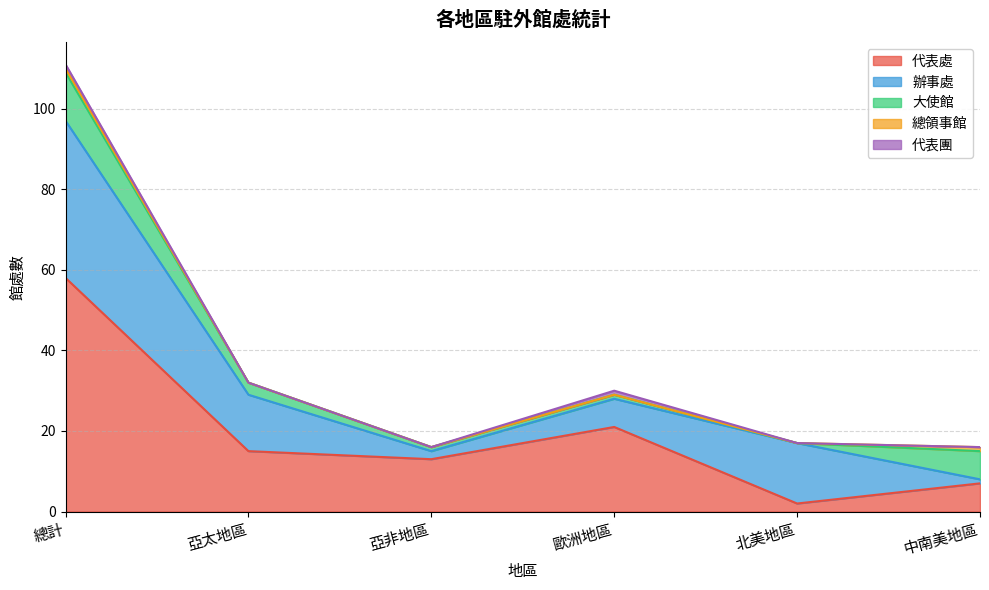

What is the spread (max minus min) of values at 亞太地區?

15